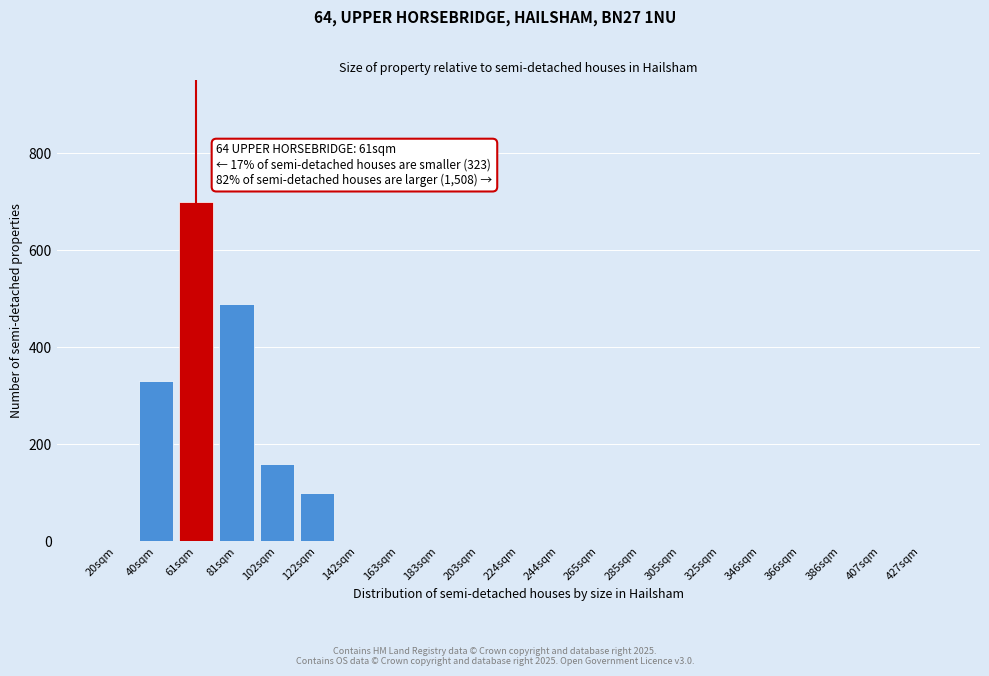

Reading right to left, extract all data points from this chart.

427sqm=0	407sqm=0	386sqm=0	366sqm=0	346sqm=0	325sqm=0	305sqm=0	285sqm=0	265sqm=0	244sqm=0	224sqm=0	203sqm=0	183sqm=0	163sqm=0	142sqm=0	122sqm=100	102sqm=160	81sqm=490	61sqm=700	40sqm=330	20sqm=0